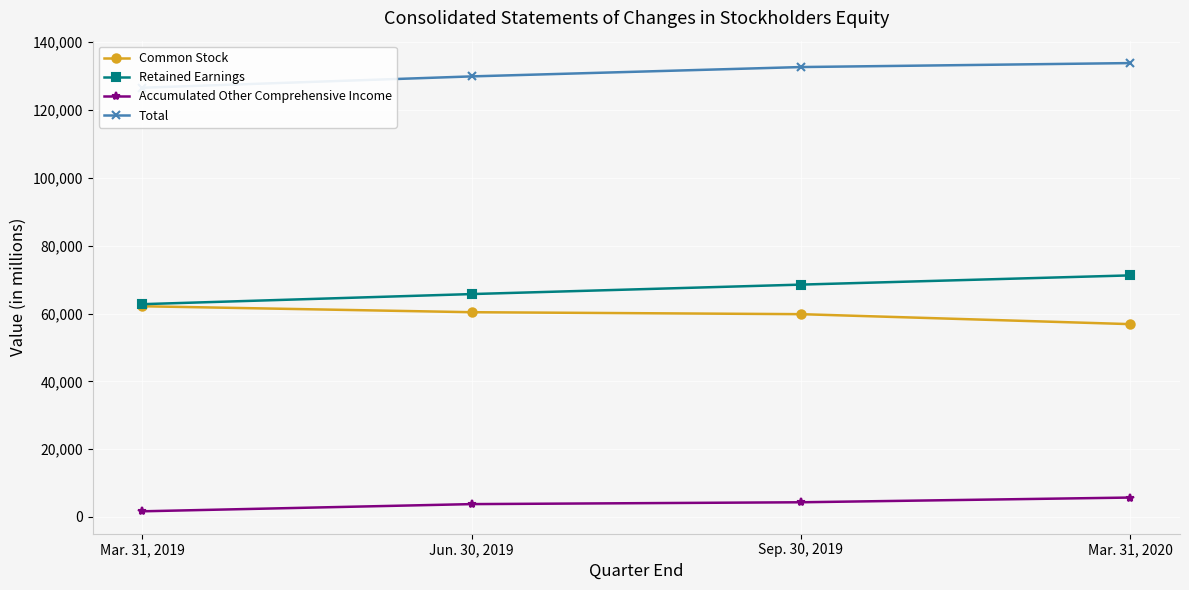

How many data points in Retained Earnings are above 68528?

1